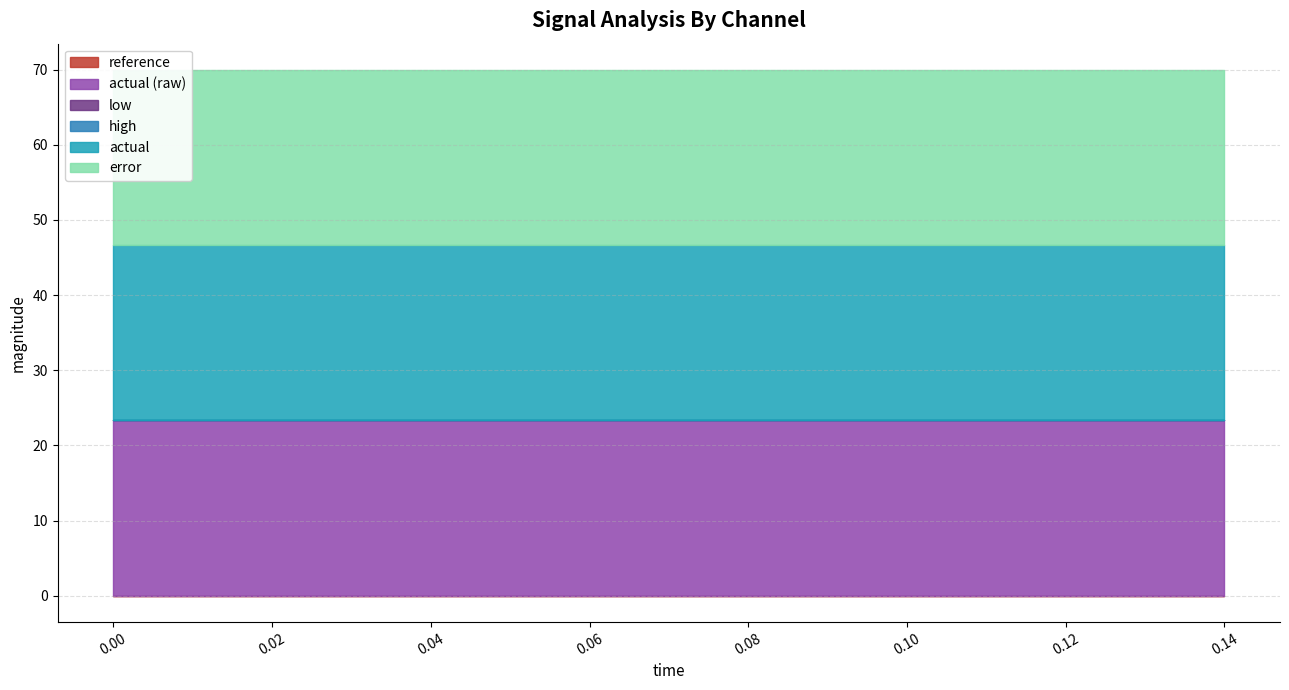

What is the label of the 9th point from the left?

0.08